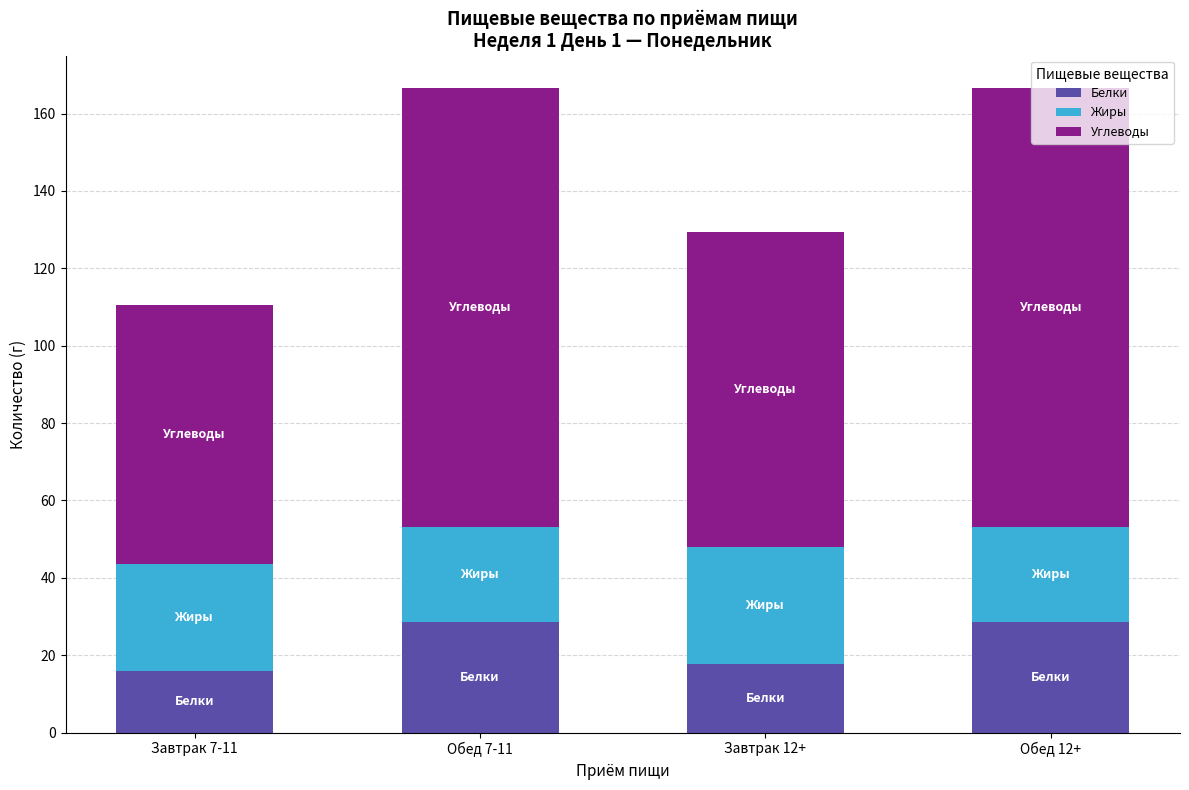

At which label is Белки closest to 22?

Завтрак 12+